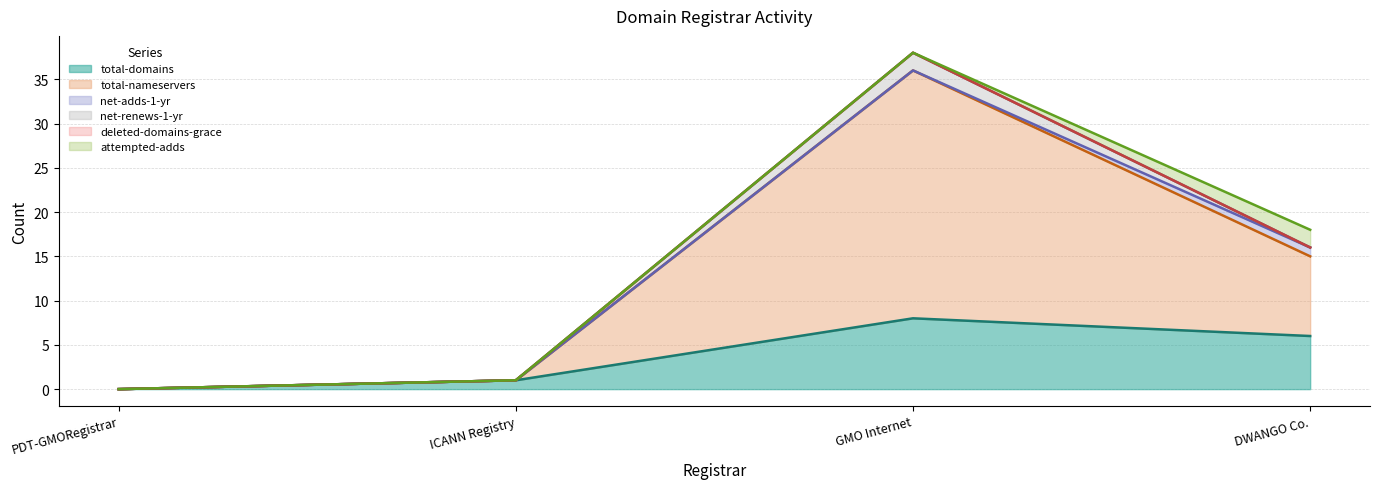

What are all the series names shown in the legend?

total-domains, total-nameservers, net-adds-1-yr, net-renews-1-yr, deleted-domains-grace, attempted-adds